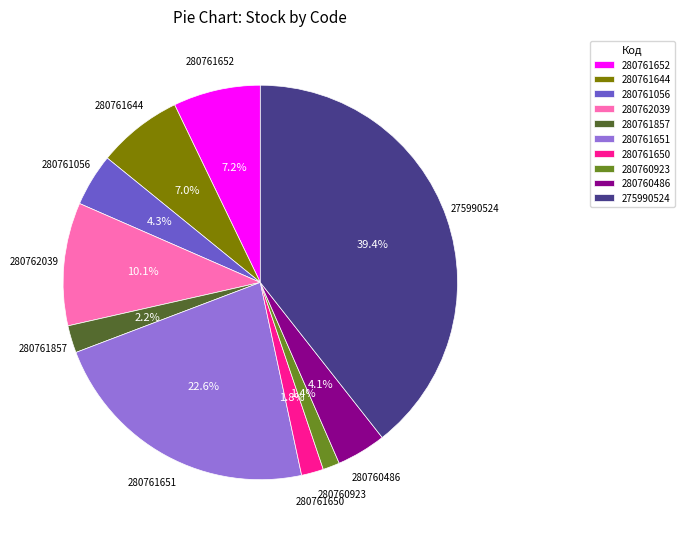

Is it true that 280761652 is 21% of the pie?

False